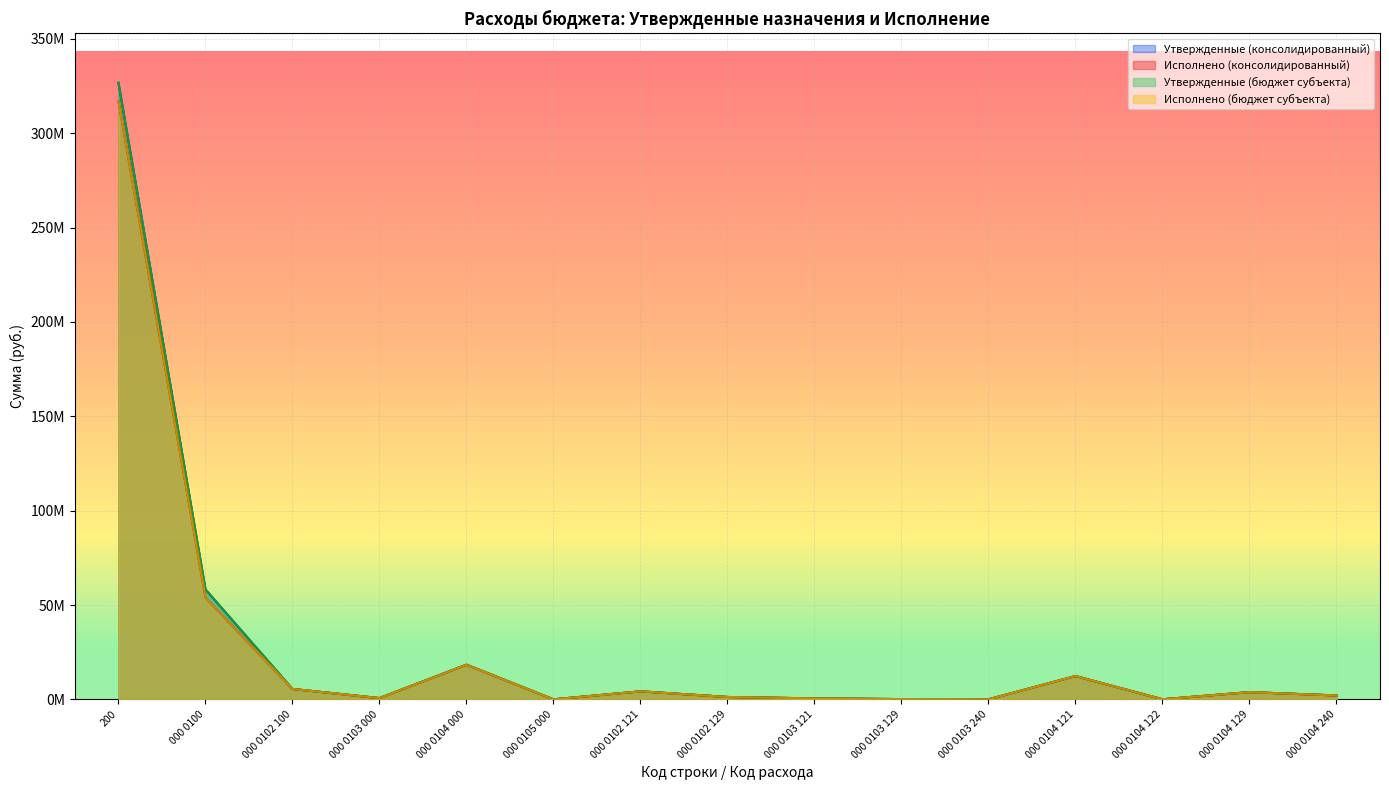

What is the difference between the maximum and second lowest values in the Утвержденные (бюджет субъекта) series?

326714992.0